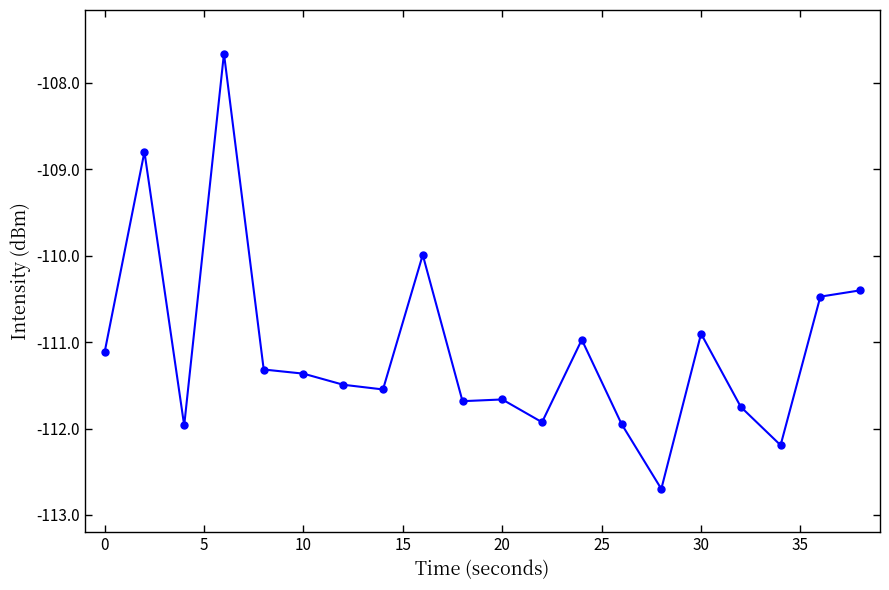

True or false: the data has more than 2 interior local peaks.

True